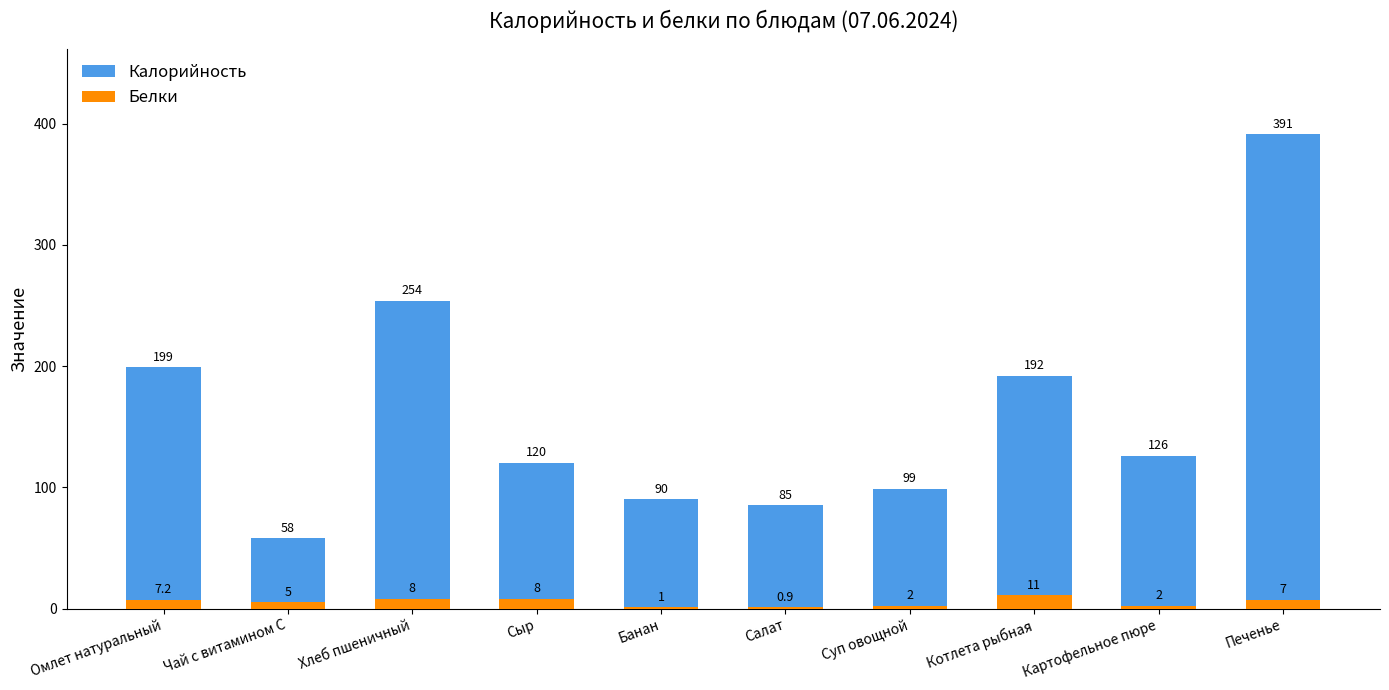

Is it true that Белки equals 16.2 at Котлета рыбная?

False